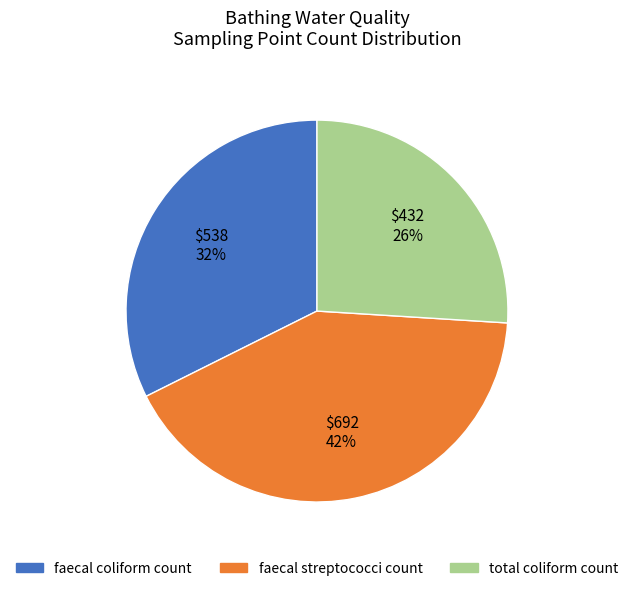

Is faecal streptococci count the majority of the pie?

No